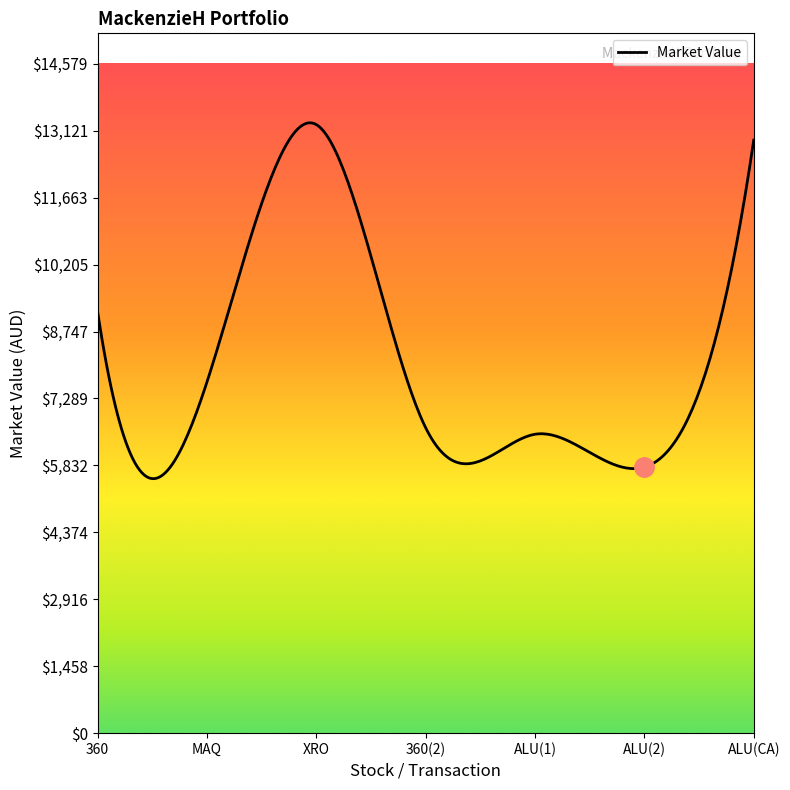

What is the greatest value displayed?

13292.8